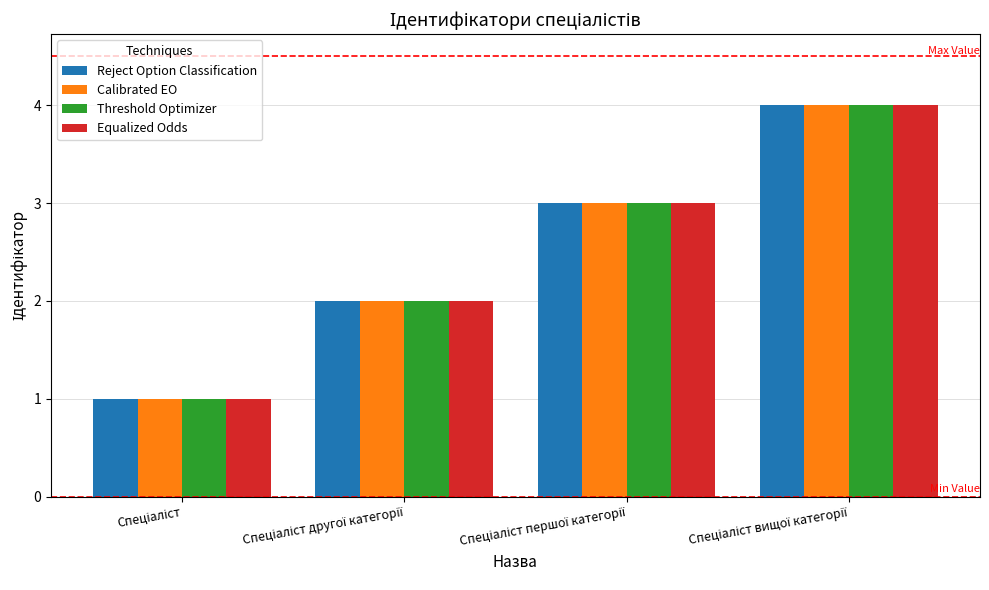

What are all the series names shown in the legend?

Reject Option Classification, Calibrated EO, Threshold Optimizer, Equalized Odds